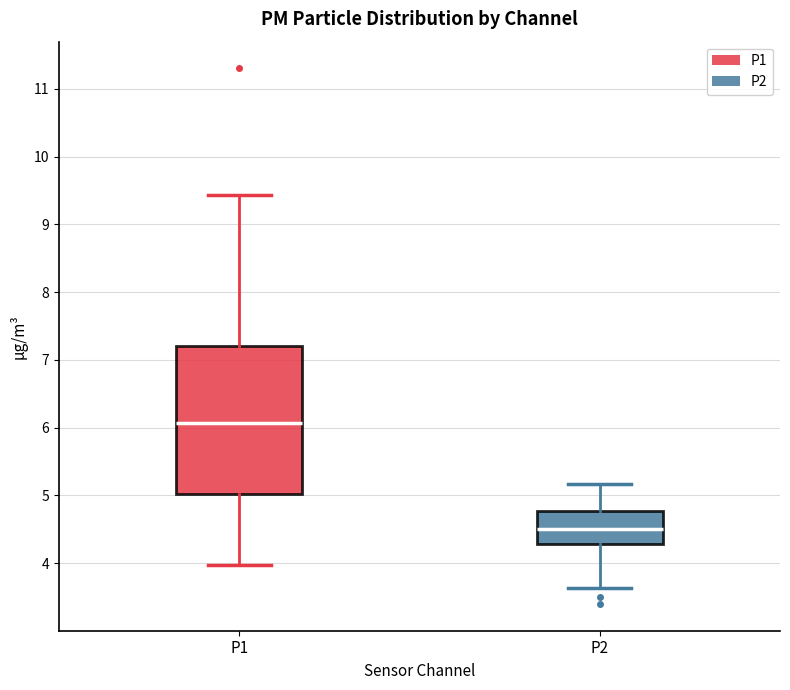

Which box has the highest median line?

P1